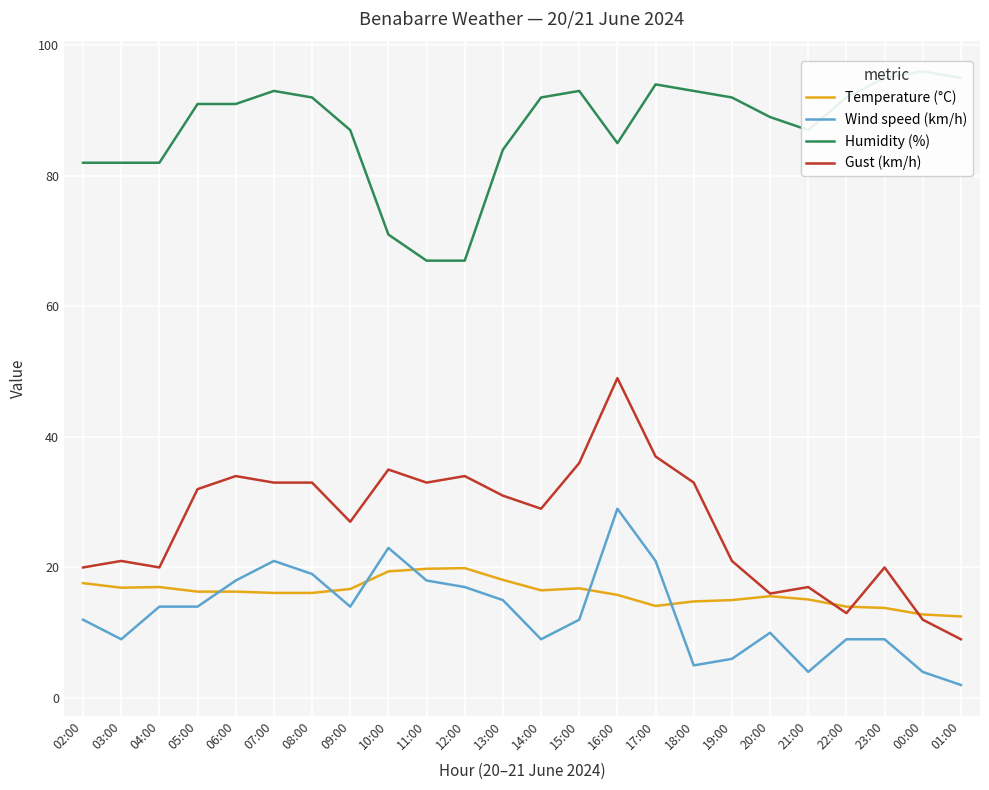

True or false: Wind speed (km/h) and Gust (km/h) cross at least once.

False